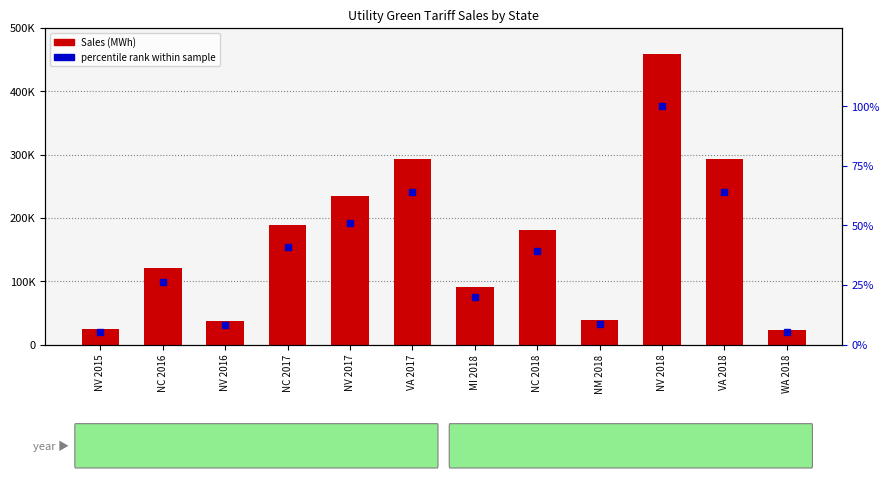

Between NV 2015 and VA 2018, which series saw the biggest shift?

Sales (MWh)